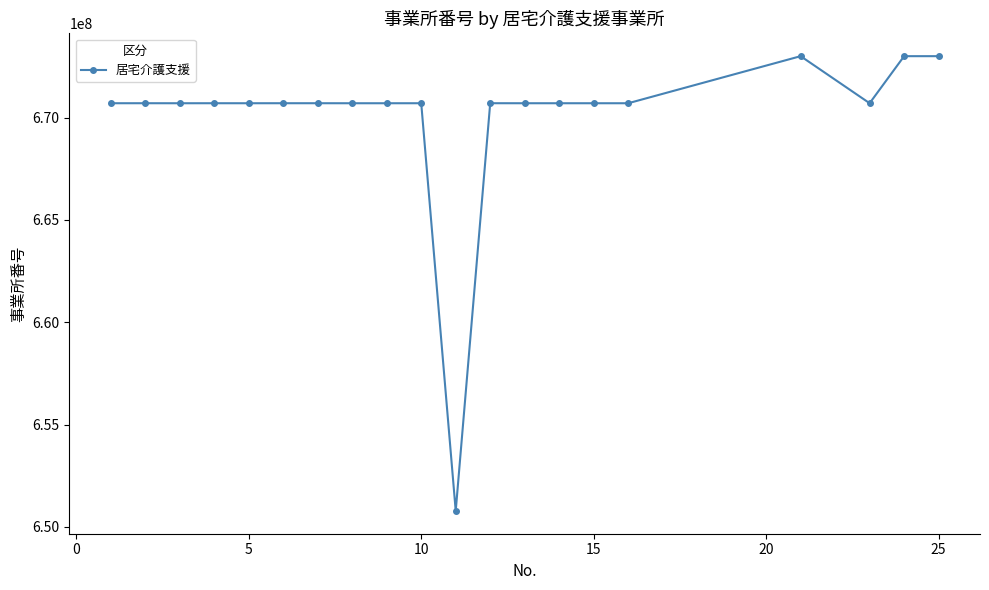

True or false: there are more than 0 points higher than both neighbors.

True